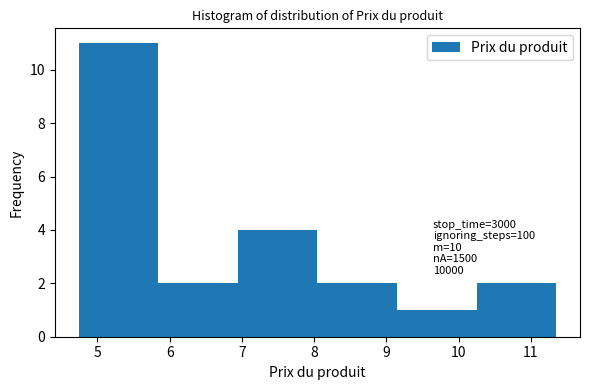

Which range on the x-axis has the tallest bar?

4.7 to 5.8